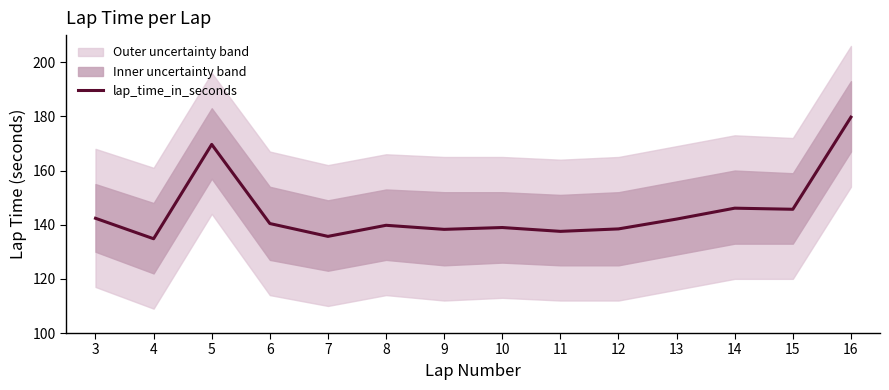

Count the number of categories in the chart.

14